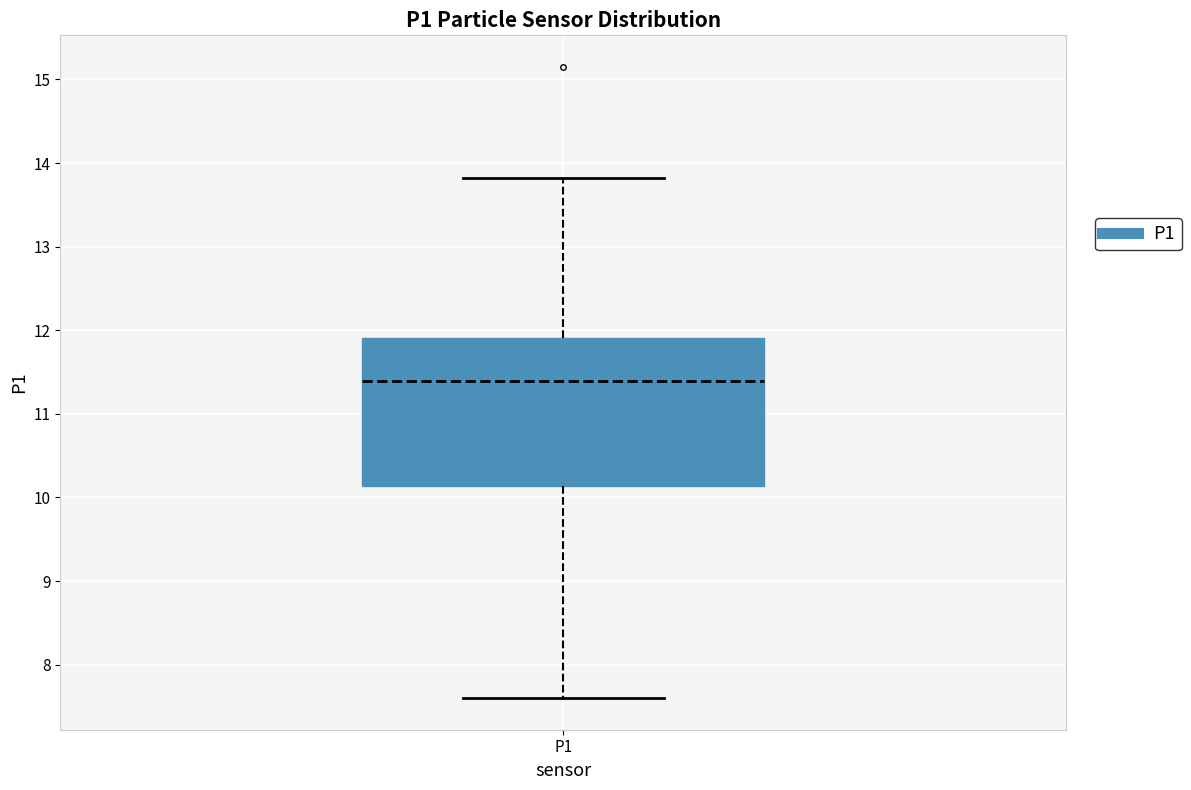

Where is the lower edge of the box for P1 on the y-axis? The values are not printed on the chart, so give them approximately, as read against the axis.

10.1